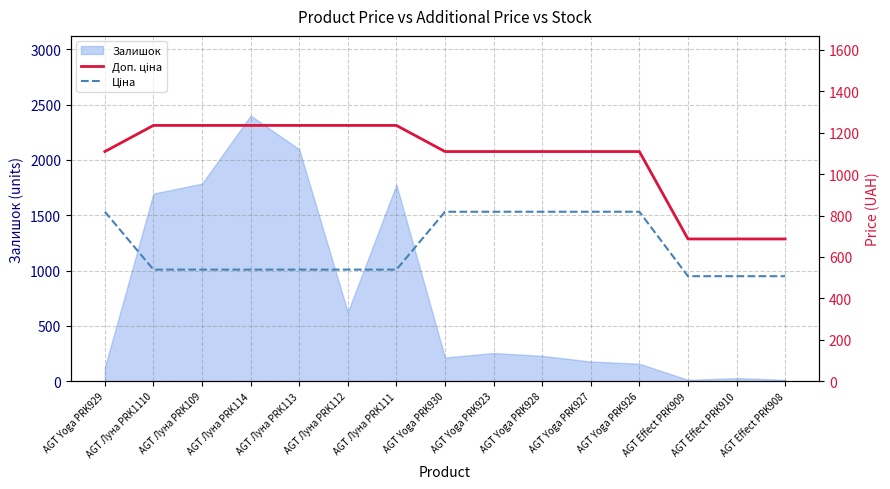

What is the sum of the Ціна values at AGT Луна PRK114 and AGT Луна PRK113?

1078.0